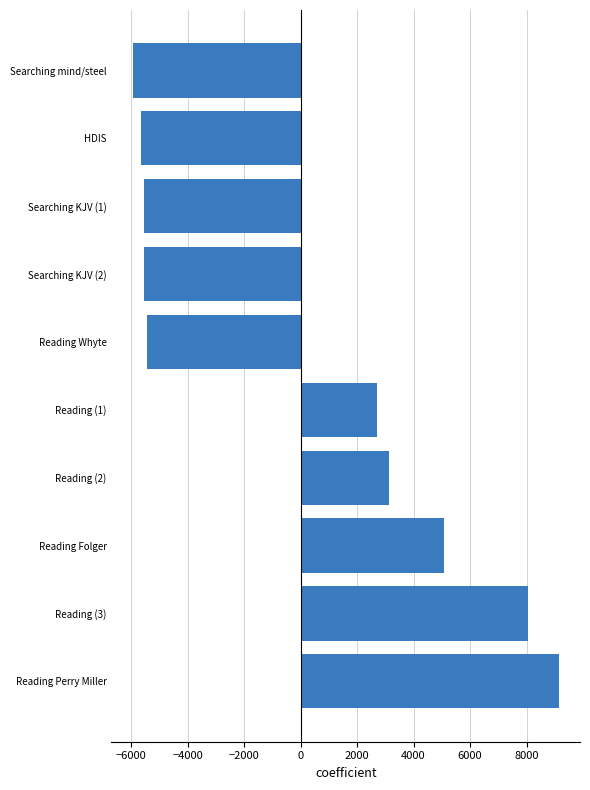

Which has a higher value, Reading (2) or Reading Folger?

Reading Folger